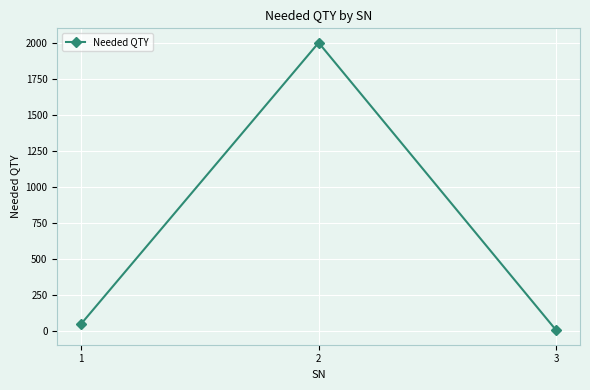

List the labels in order of value, smallest first.

3, 1, 2